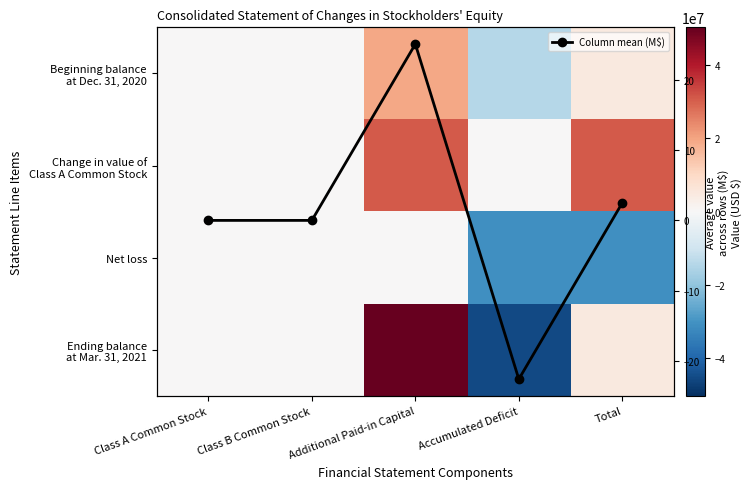

What is the difference between the highest and lowest values at Accumulated Deficit?

45224374.0